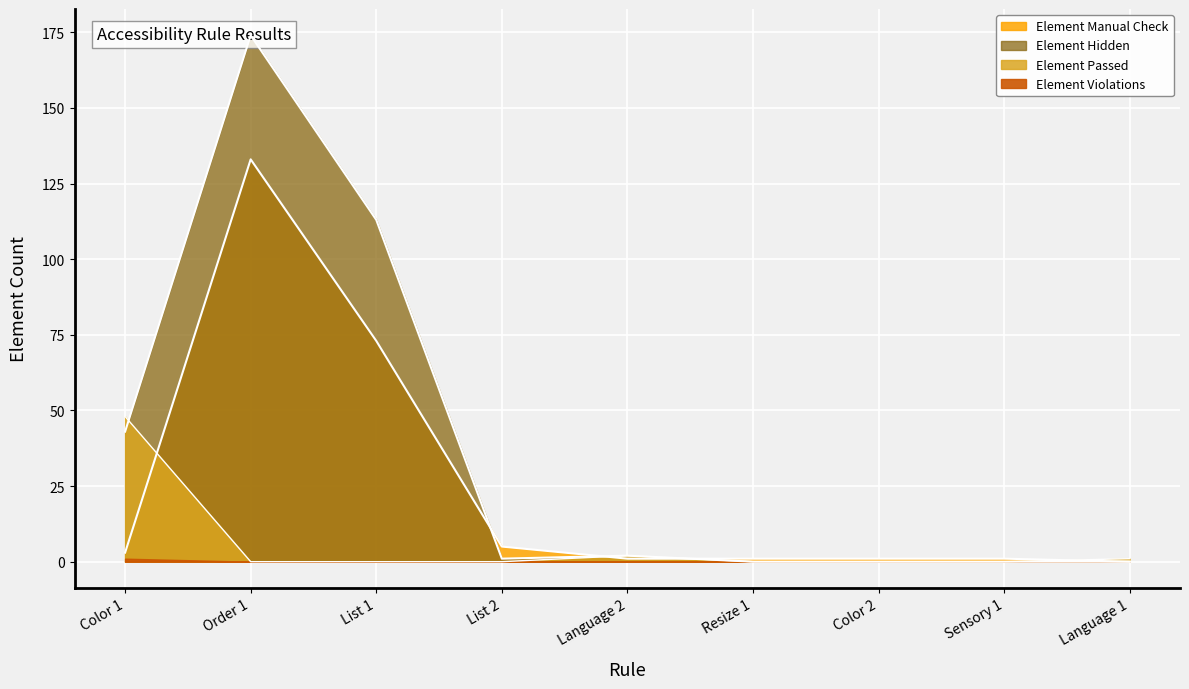

Is the value of Element Hidden at Color 1 greater than the value of Element Manual Check at Language 1?

Yes